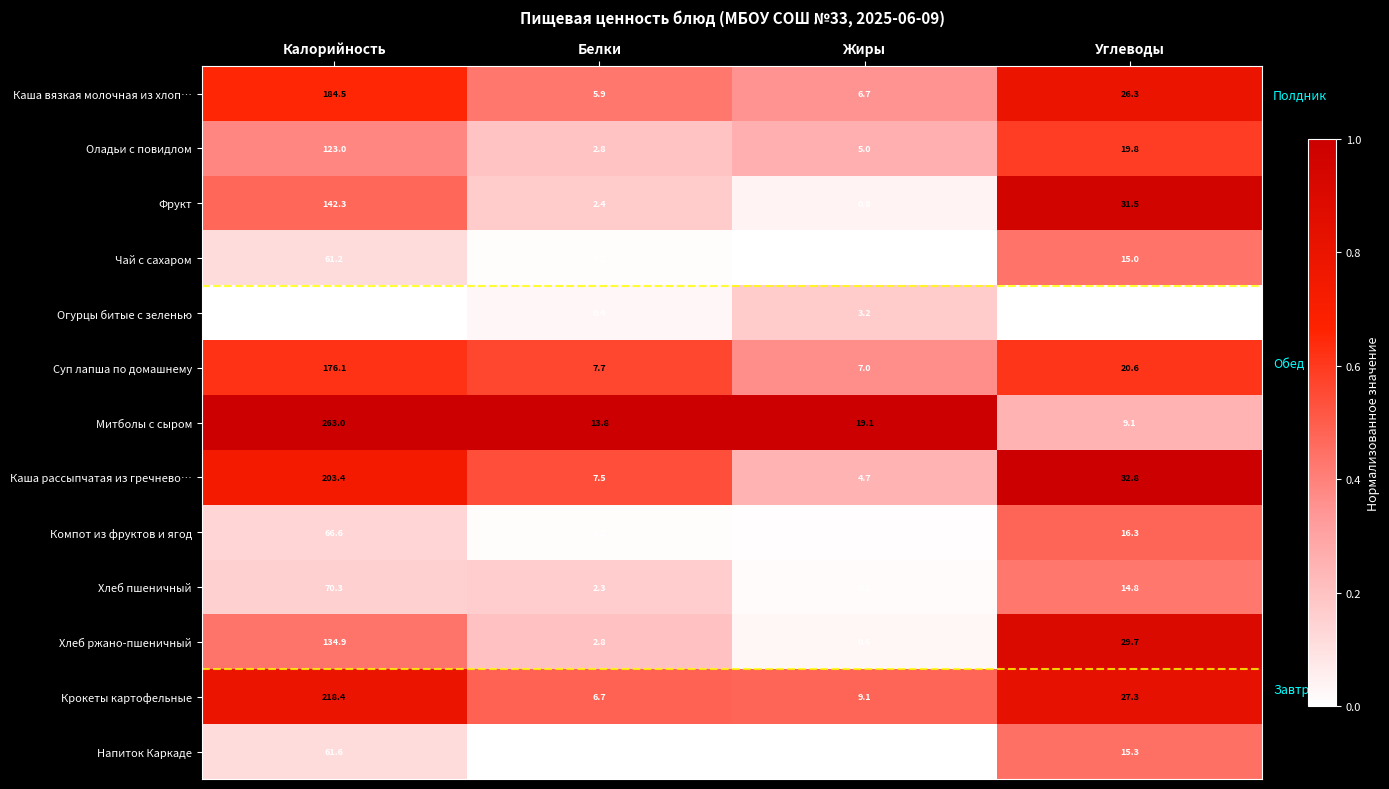

Rank the series at Углеводы from highest to lowest value.

Каша рассыпчатая из гречнево…, Фрукт, Хлеб ржано-пшеничный, Крокеты картофельные, Каша вязкая молочная из хлоп…, Суп лапша по домашнему, Оладьи с повидлом, Компот из фруктов и ягод, Напиток Каркаде, Чай с сахаром, Хлеб пшеничный, Митболы с сыром, Огурцы битые с зеленью